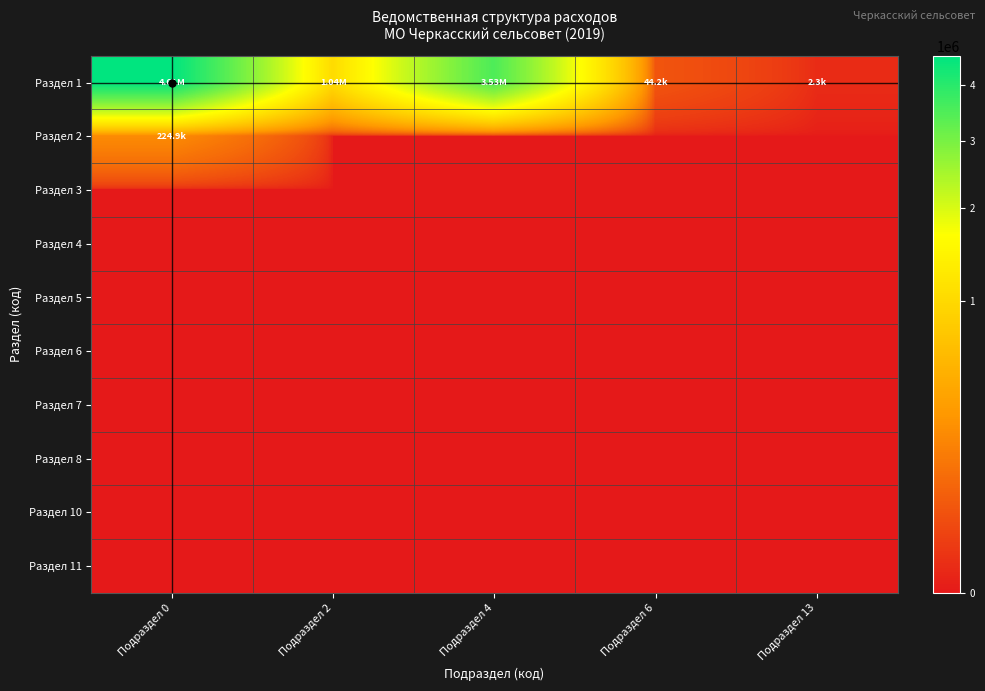

Which has a higher value, Подраздел 2 or Подраздел 13?

Подраздел 2